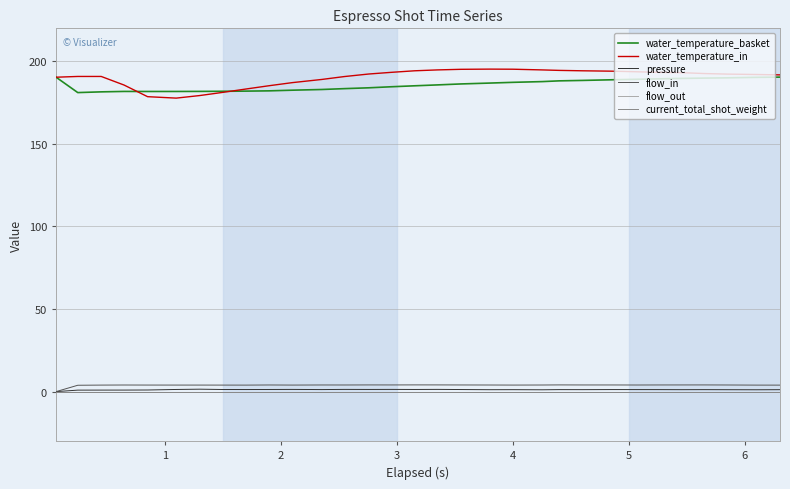

Is this an area chart (filled region under the line)?

No